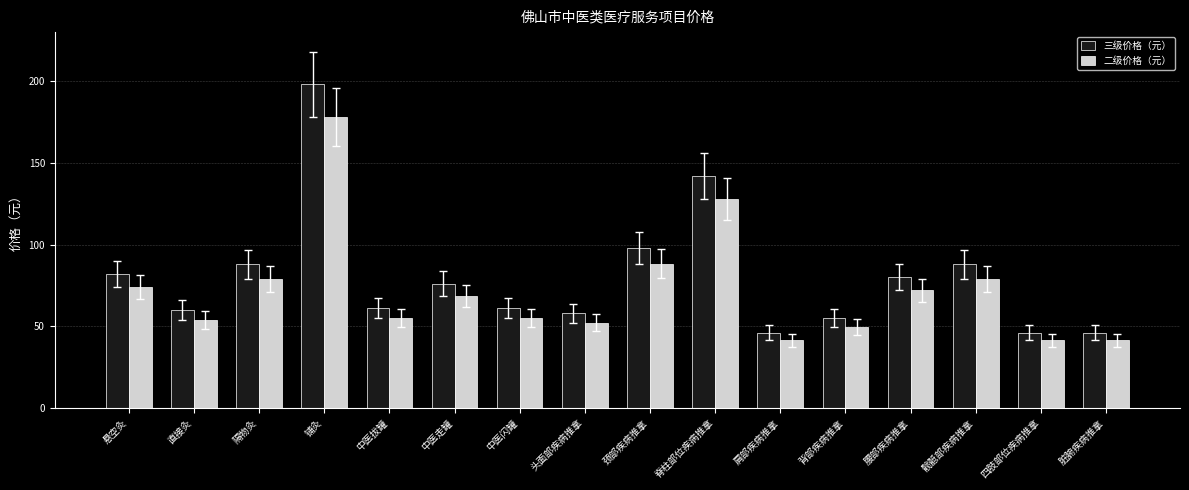

Is the value of 二级价格（元） at 肩部疾病推拿 greater than the value of 三级价格（元） at 背部疾病推拿?

No